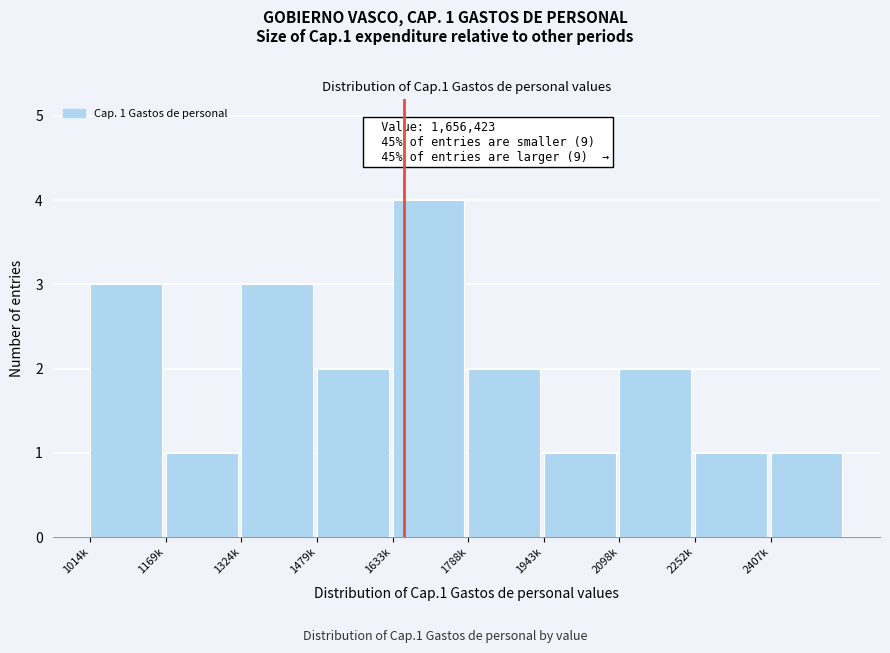

Reading left to right, what are all the values shown in this chart?

3	1	3	2	4	2	1	2	1	1